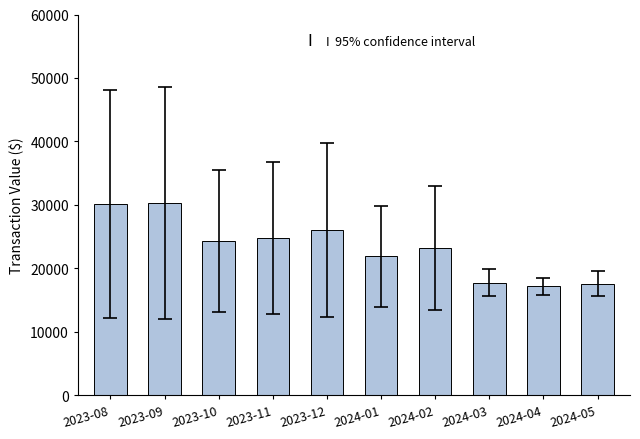

What is the label of the 1st bar from the left?

2023-08